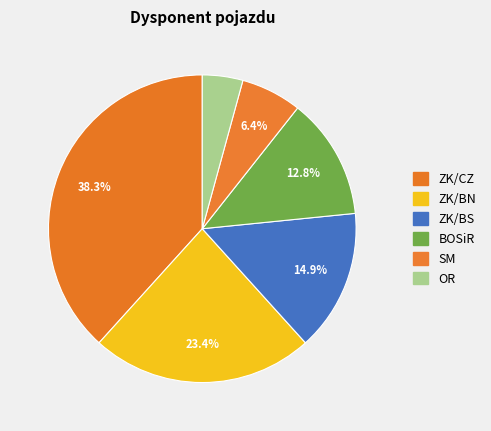

How many segments does this pie chart have?

6